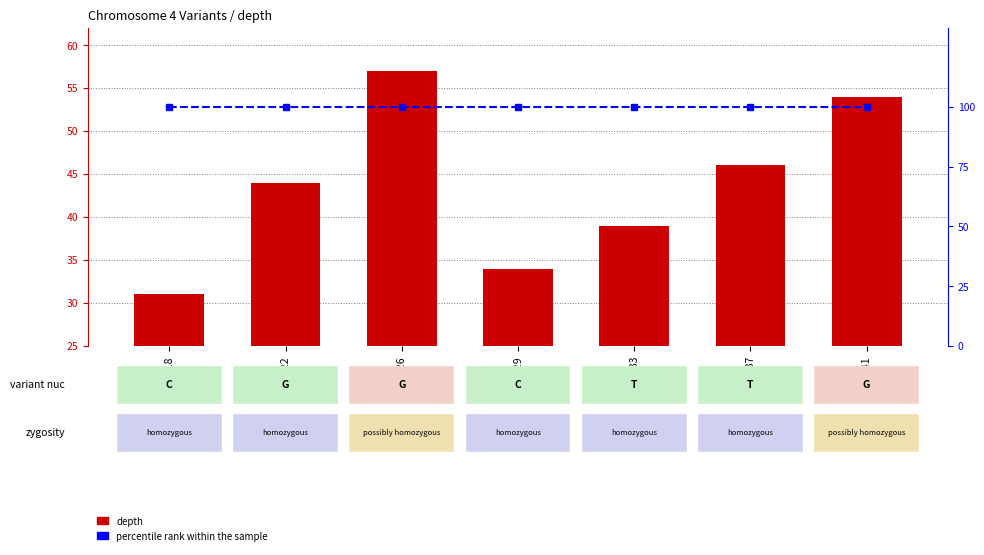

What is the value of the depth bar at the 6th from the left?

46